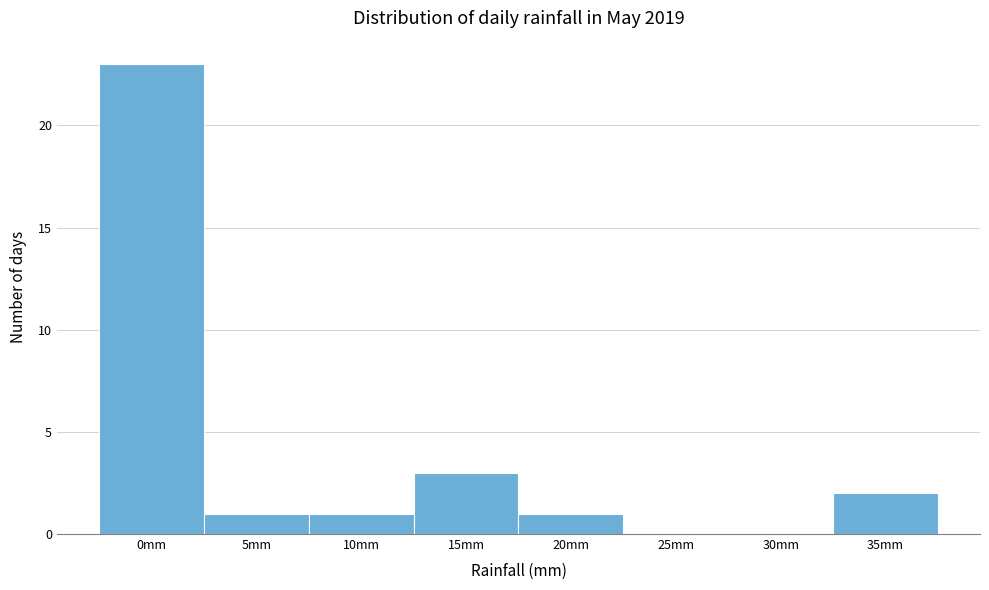

Reading left to right, what are all the values shown in this chart?

0mm=23	5mm=1	10mm=1	15mm=3	20mm=1	25mm=0	30mm=0	35mm=2